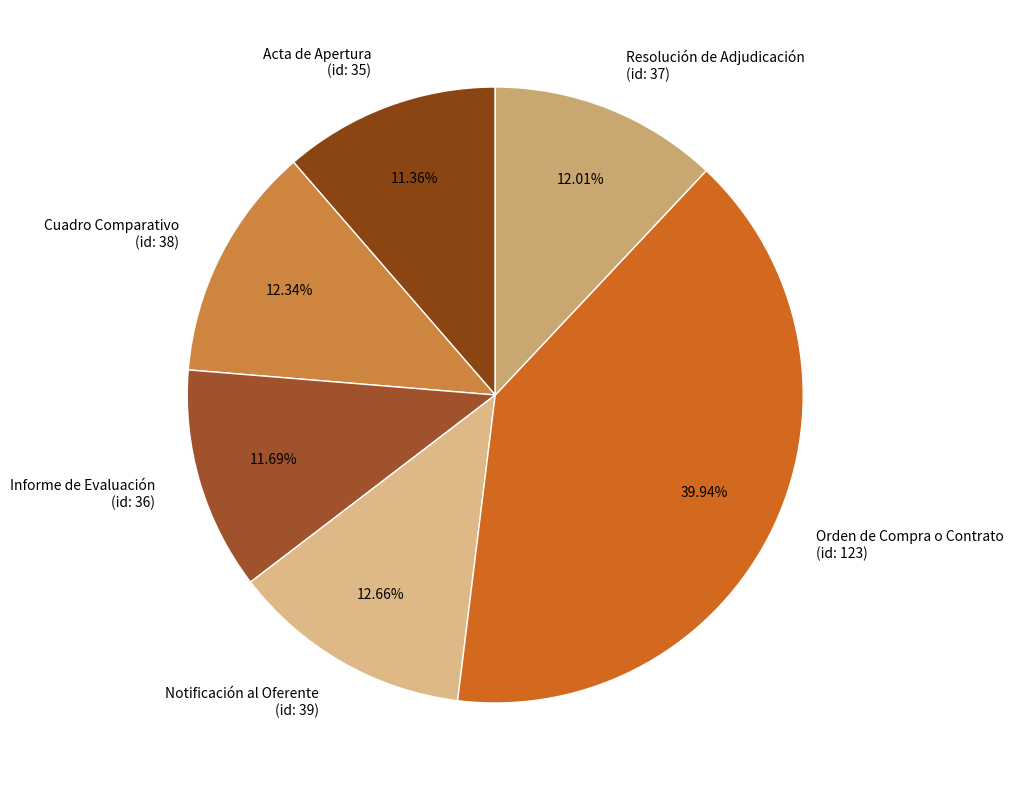

Does Acta de Apertura (id: 35) account for over 50% of the chart?

No